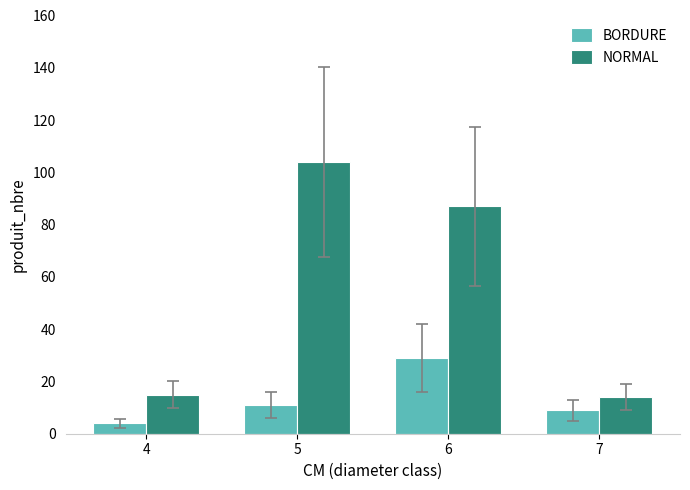

The value of NORMAL at 4 is 15. True or false?

True